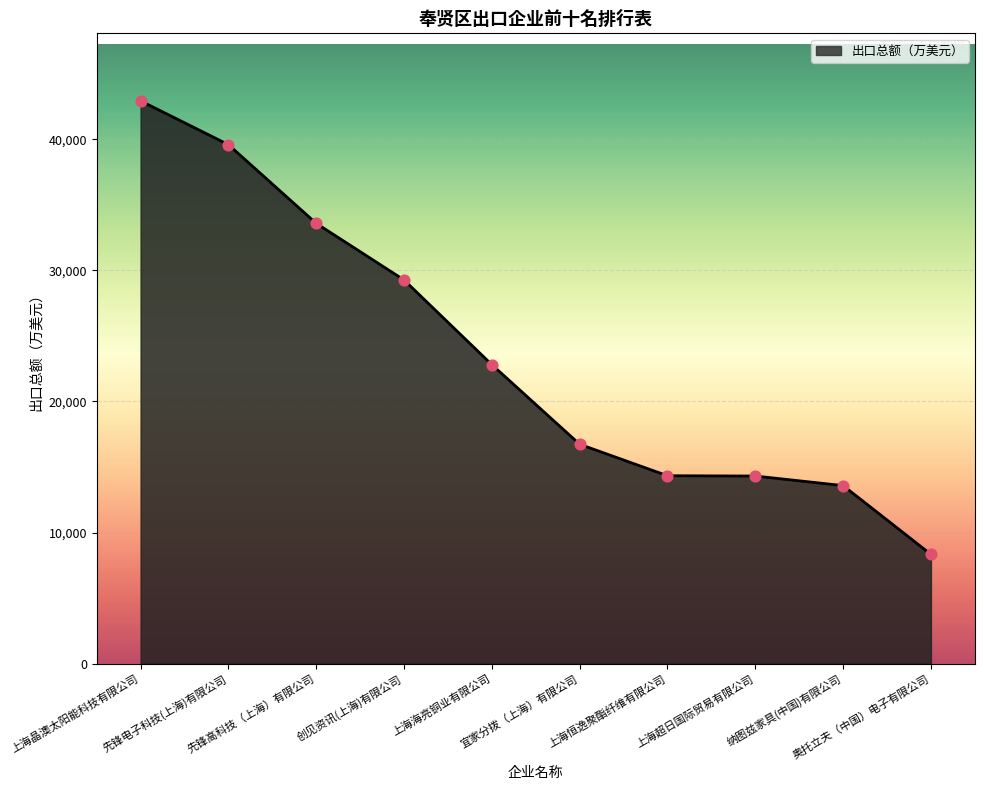

What is the maximum value shown in the chart?

42931.1